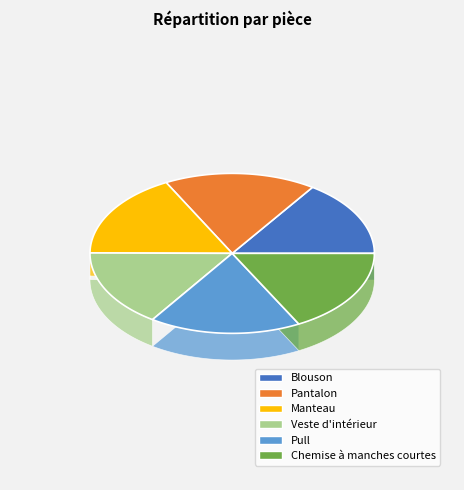

Which slice is the smallest?

Blouson